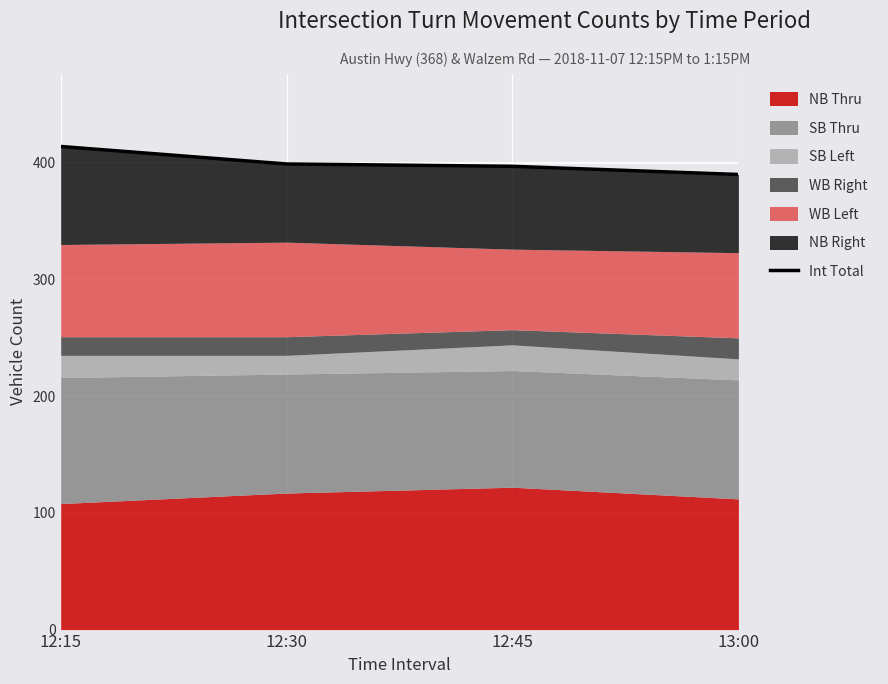

Is it true that the value at 13:00 is 390?

True